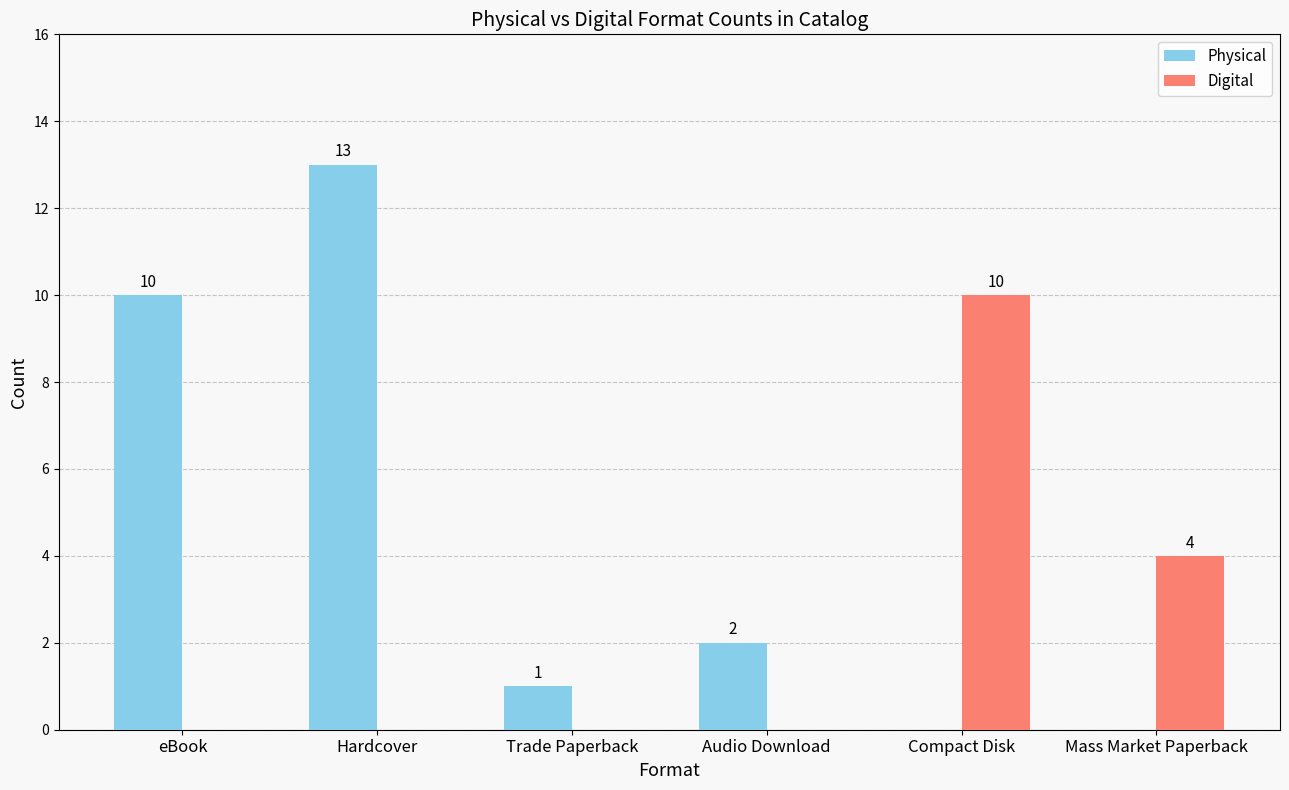

How many values in Digital are above zero?

2